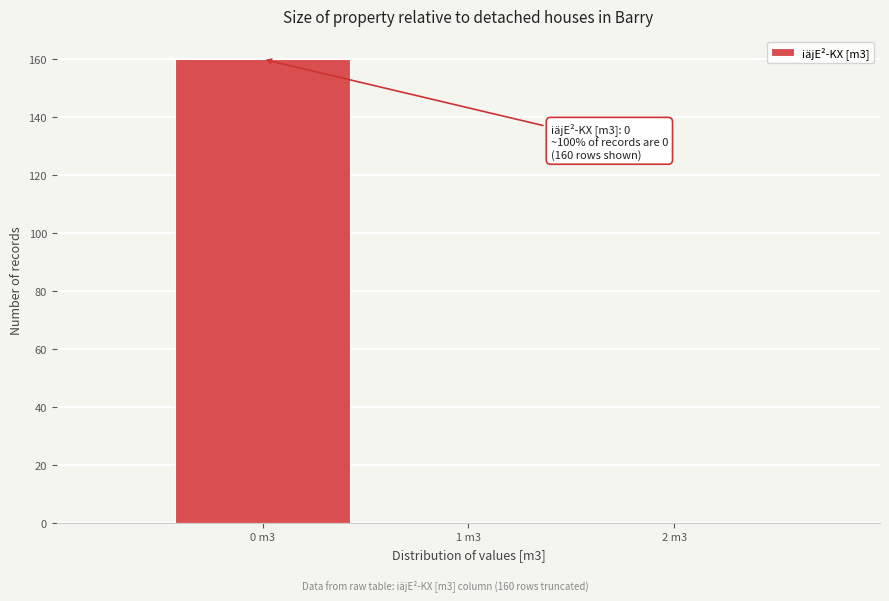

Reading left to right, list all the values displayed in this chart.

0 m3=160	1 m3=0